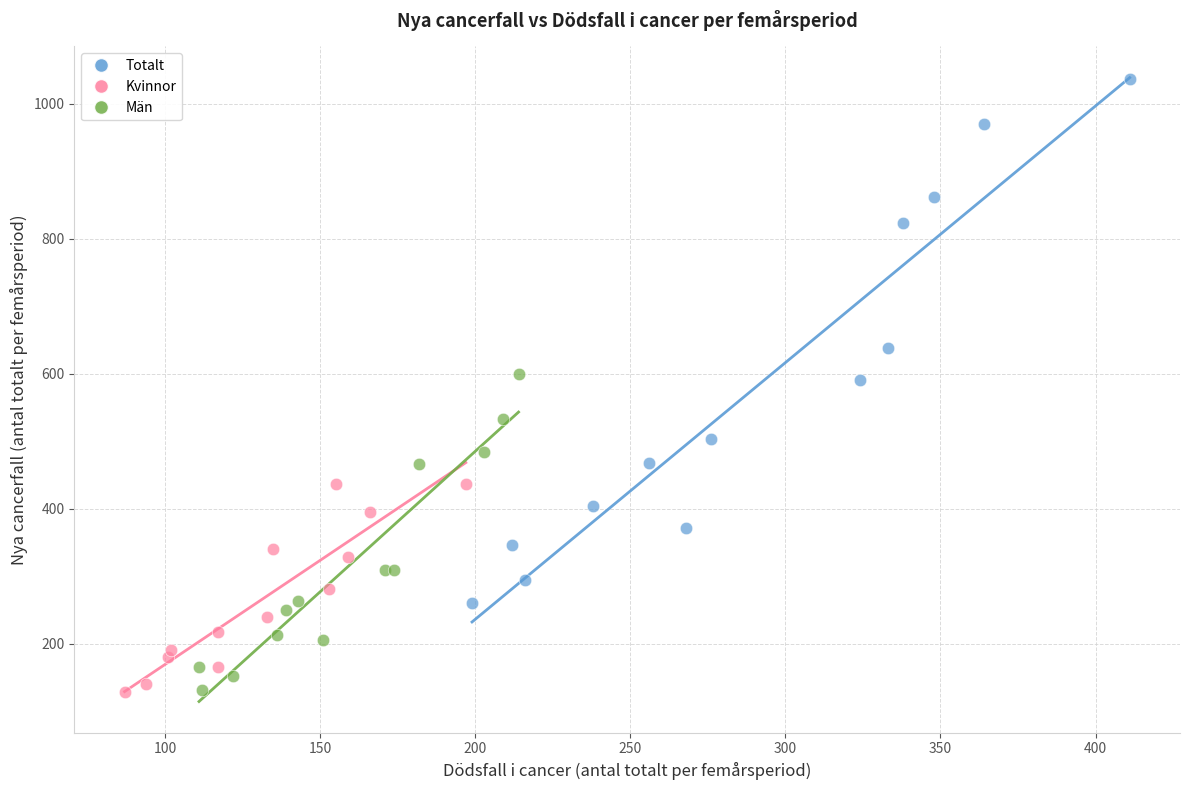

Which series has the largest Y range (max minus min)?

Totalt